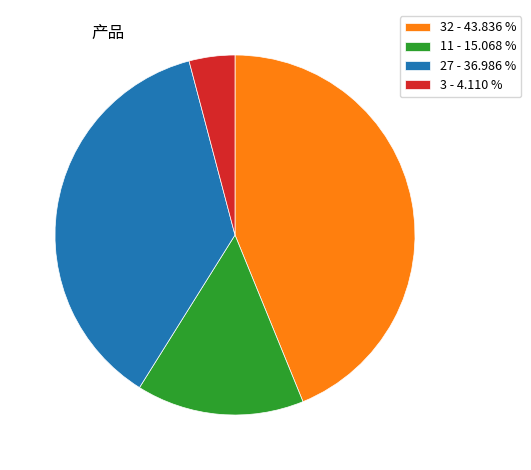

Combined, do 27 - 36.986 % and 11 - 15.068 % account for over 50%?

Yes